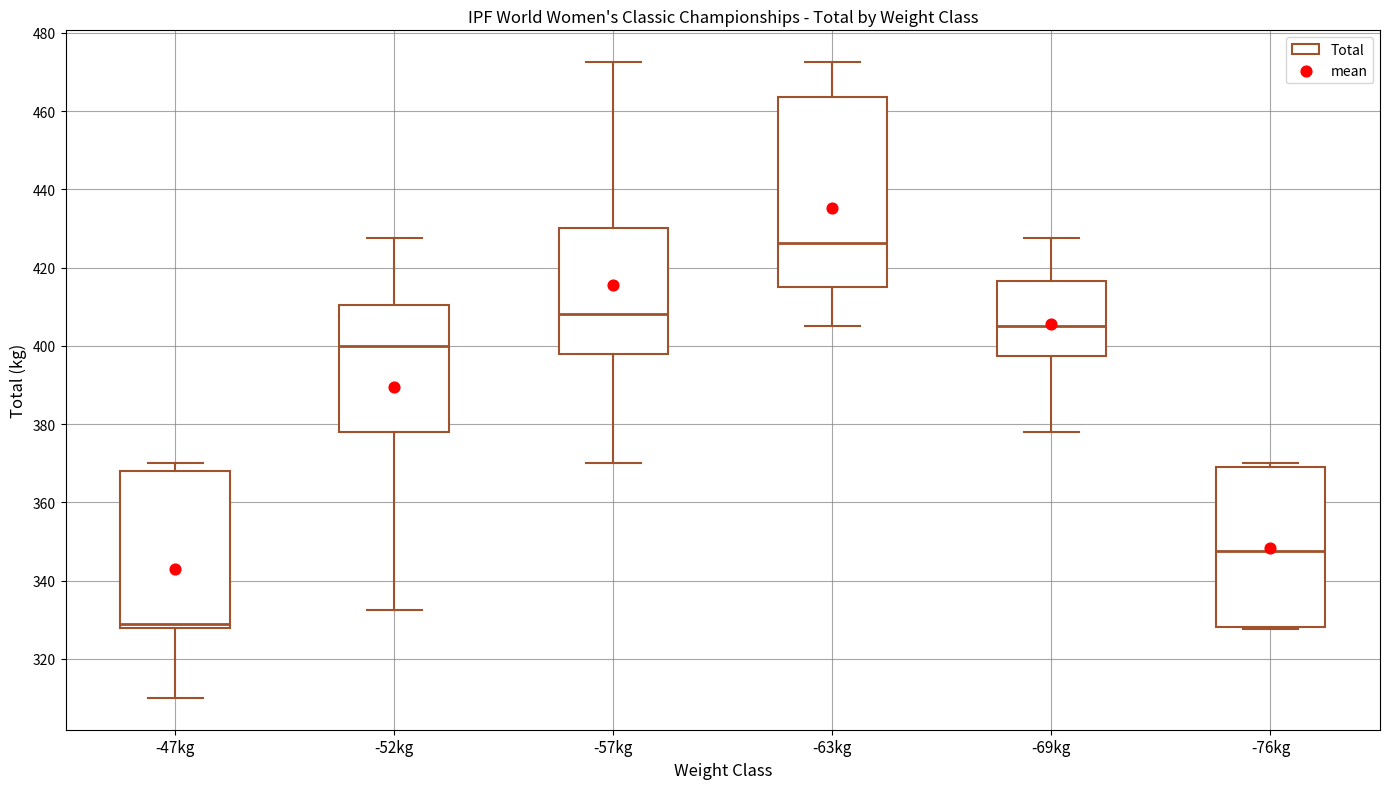

Reading left to right, read every box against the y-axis: the position of its median line, the range the box covers, and the ends of its whiskers. The values are not printed on the chart, so give them approximately, as read against the axis.

-47kg: median 330, box 328 to 368, whiskers 310 to 370
-52kg: median 400, box 378 to 410, whiskers 332 to 428
-57kg: median 408, box 398 to 430, whiskers 370 to 472
-63kg: median 426, box 416 to 464, whiskers 406 to 472
-69kg: median 406, box 398 to 416, whiskers 378 to 428
-76kg: median 348, box 328 to 370, whiskers 328 (just below the box's lower edge) to 370 (just above the box's upper edge)